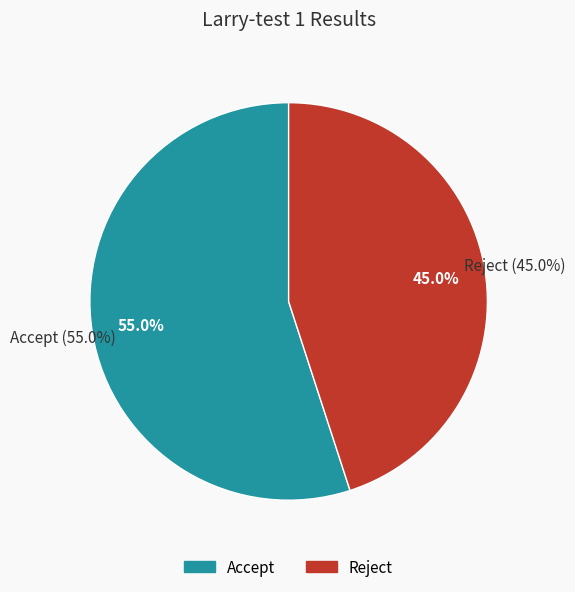

Does any single category account for the majority?

Yes